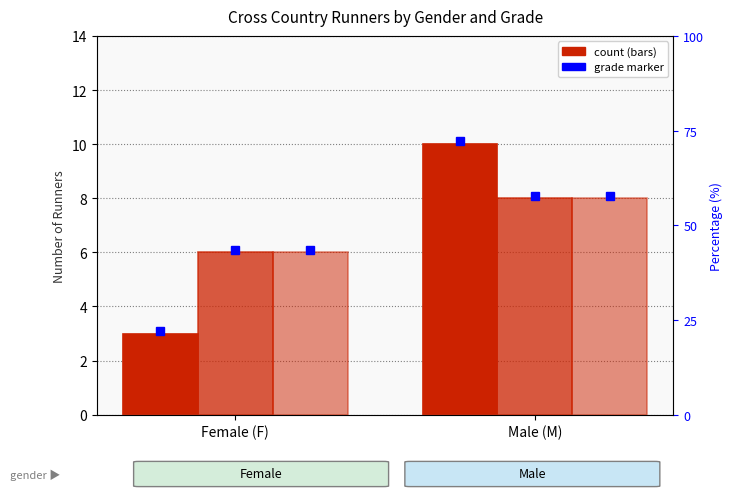

What is the maximum value shown in the chart?

10